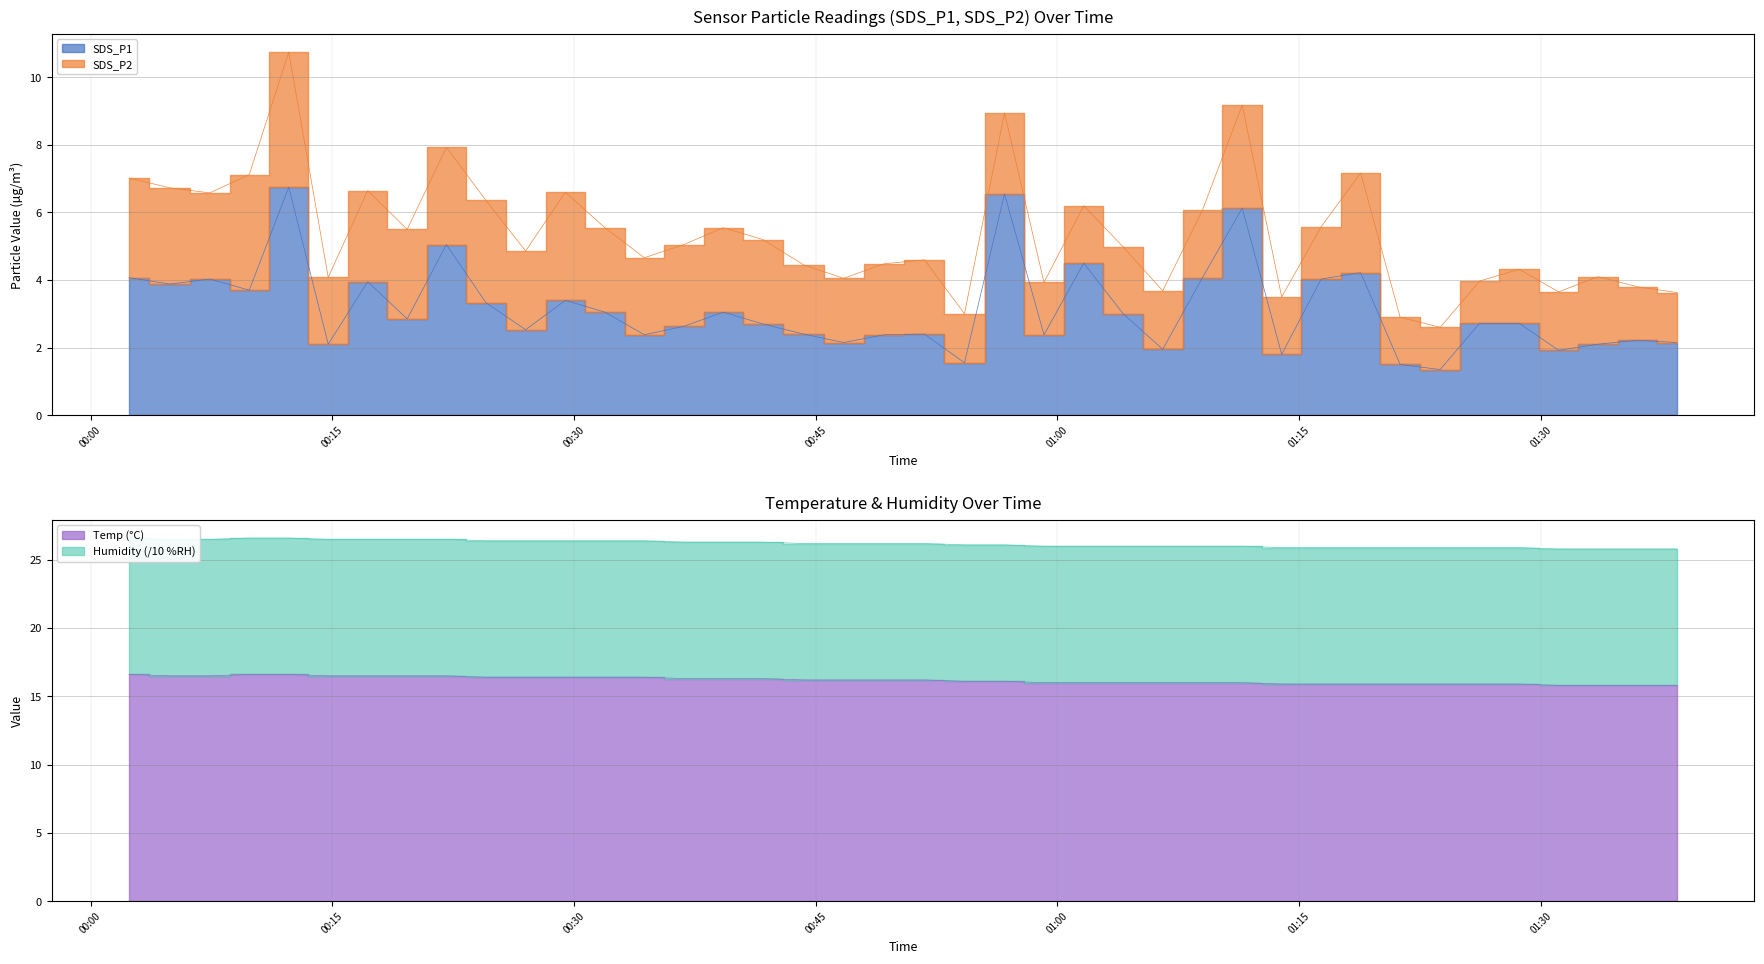

Which has a higher value, 2022/07/24 01:01:38 or 2022/07/24 00:54:14?

2022/07/24 01:01:38